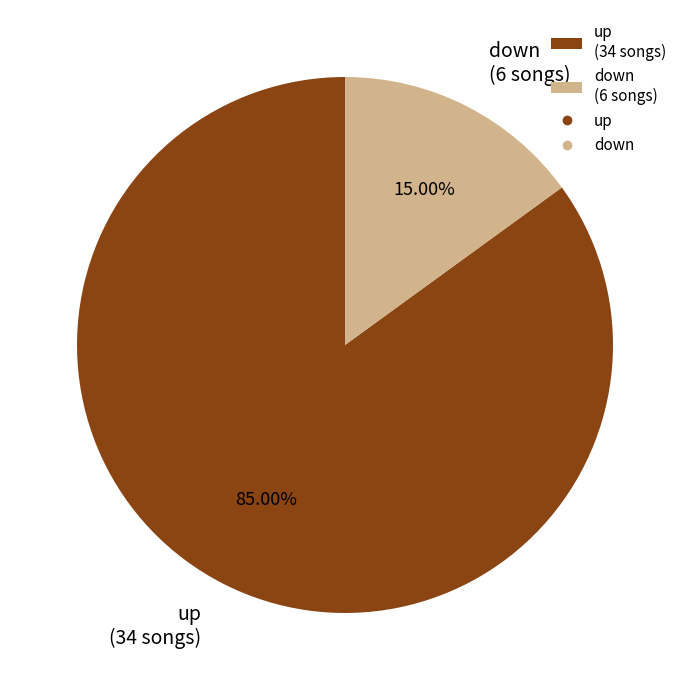

Combined, what portion of the pie is down and up?

100.0%